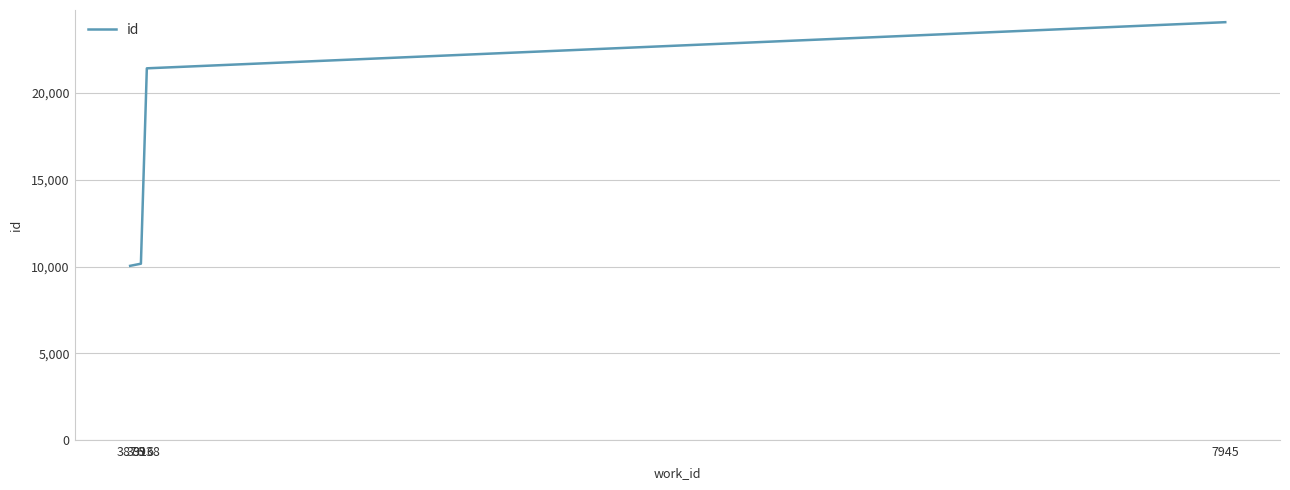

True or false: there are more than 0 points higher than both neighbors.

False